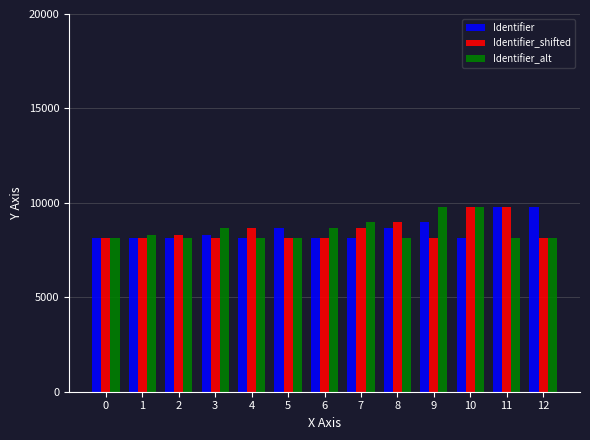

How many categories are shown in the chart?

13